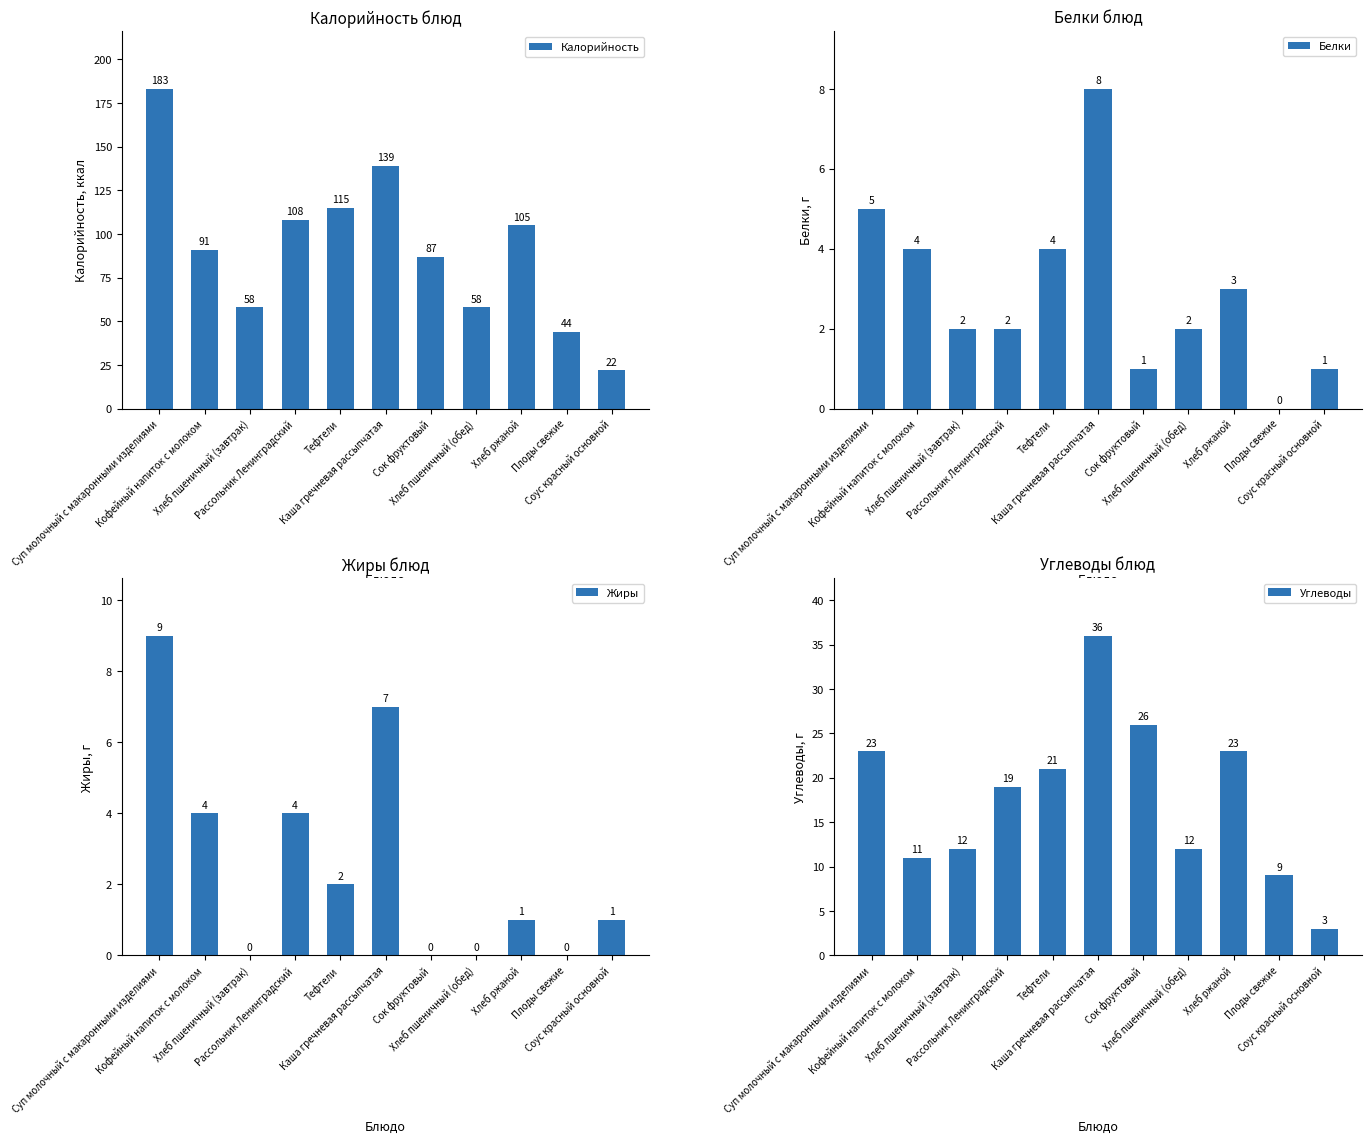

At which label does Углеводы reach its minimum?

Соус красный основной